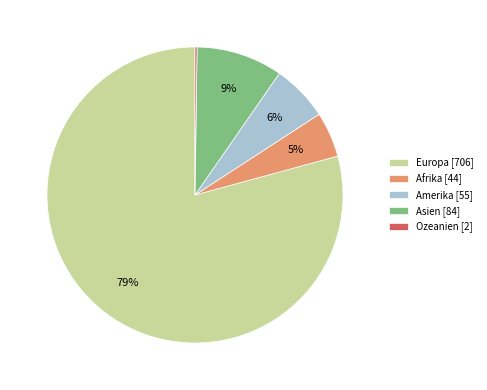

True or false: Amerika [55] accounts for 6% of the total.

True